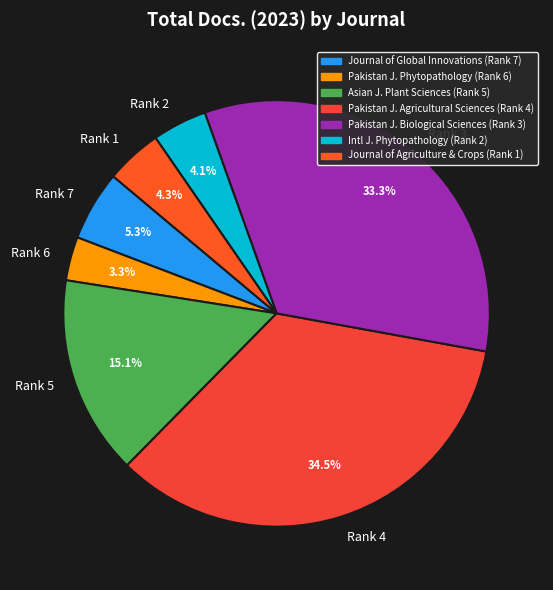

Combined, do Rank 4 and Rank 7 account for over 50%?

No